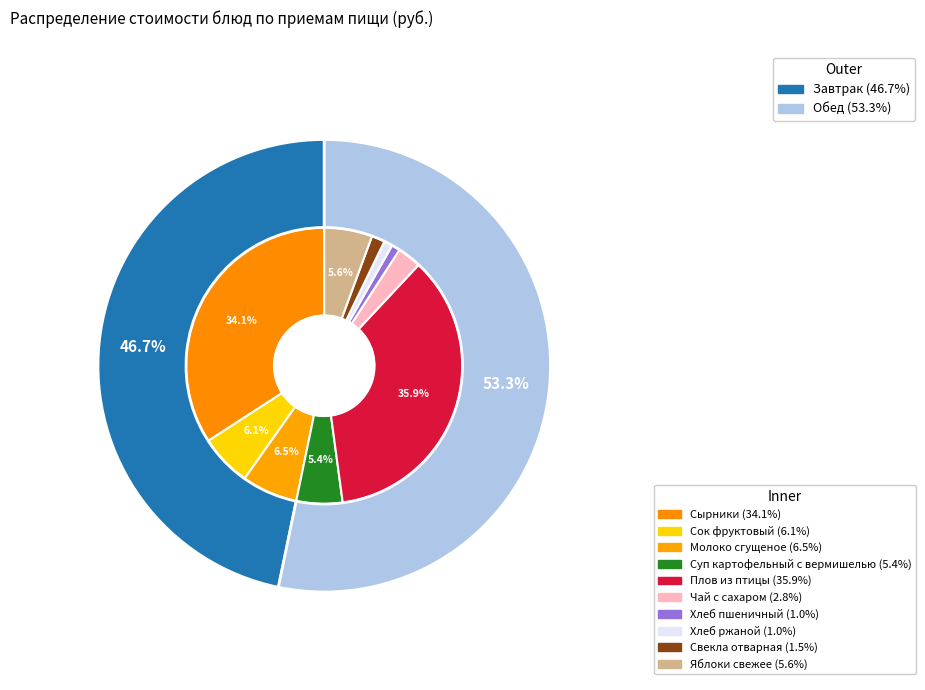

Combined, what portion of the pie is Хлеб пшеничный and Яблоки свежее?

6.6%